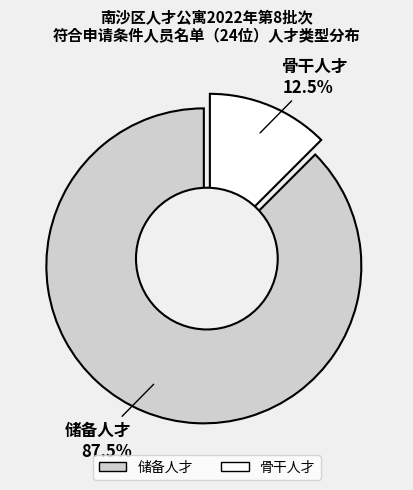

Is it true that 储备人才 is 88% of the pie?

True